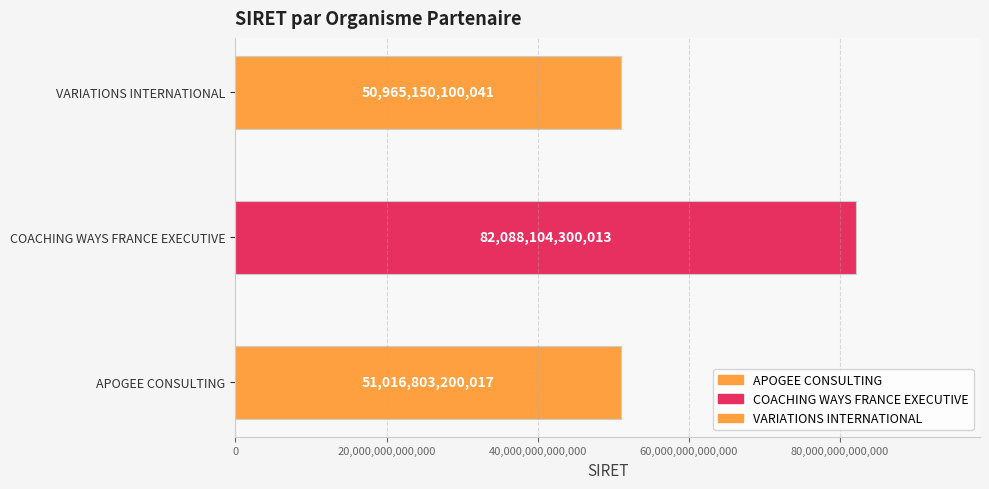

What is the approximate value at VARIATIONS INTERNATIONAL, to the nearest 100?

50965150100000